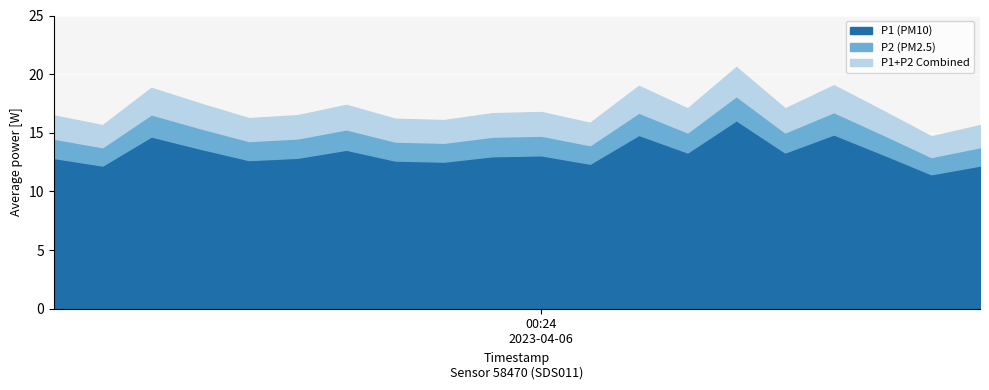

What is the difference between the P2 values at 00:14 and 00:38?

0.1